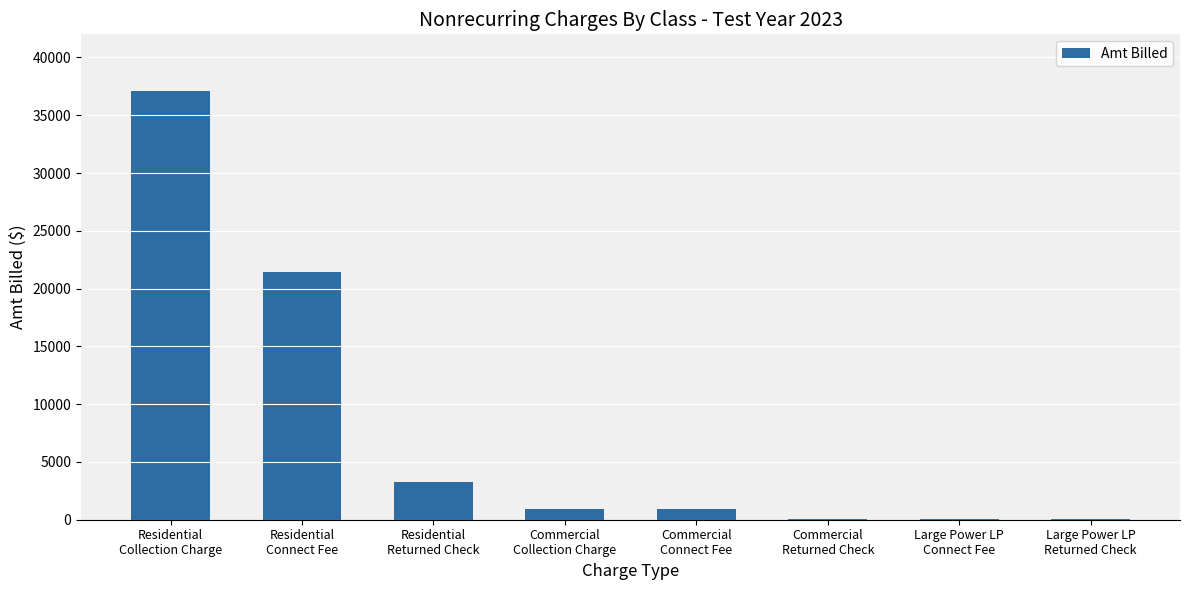

Count the number of values greater than 939.

4